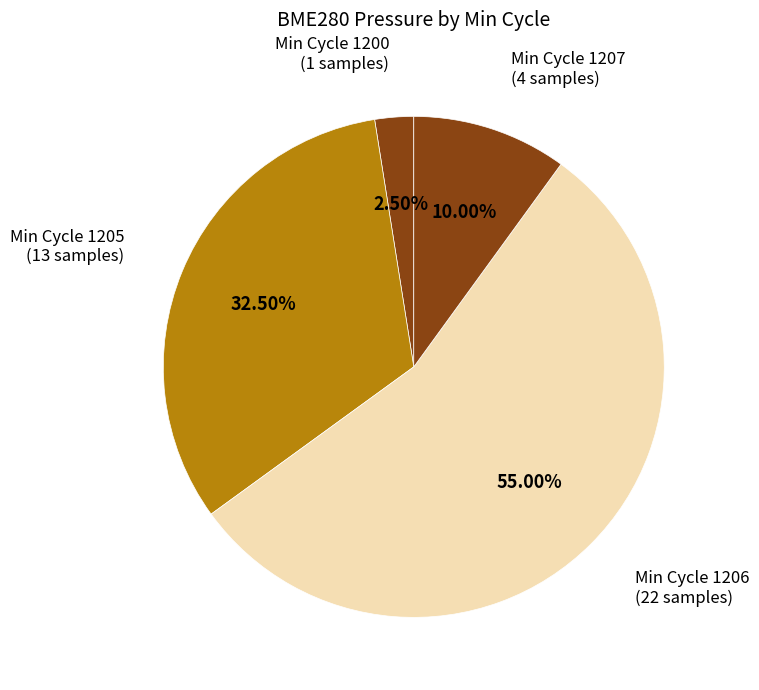

Is the sum of Min Cycle 1206 (22 samples) and Min Cycle 1207 (4 samples) greater than half?

Yes